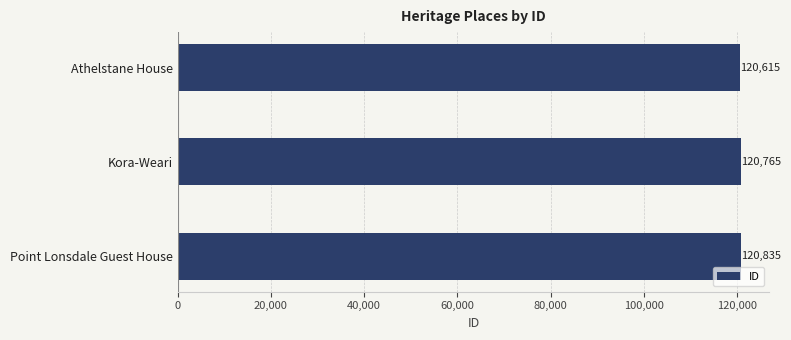

Count the values in the range 120615 to 120835.

3